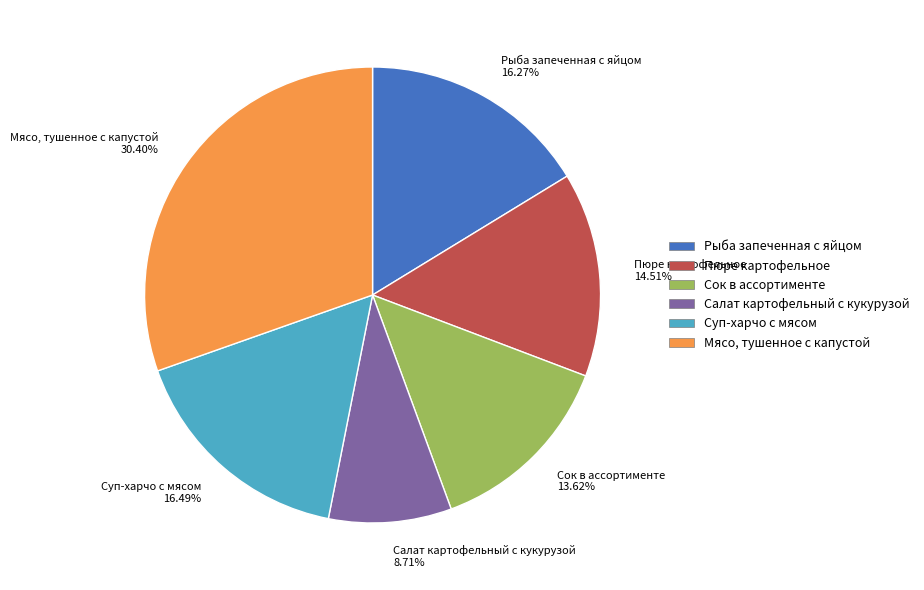

To the nearest percent, what portion does Пюре картофельное represent?

15%